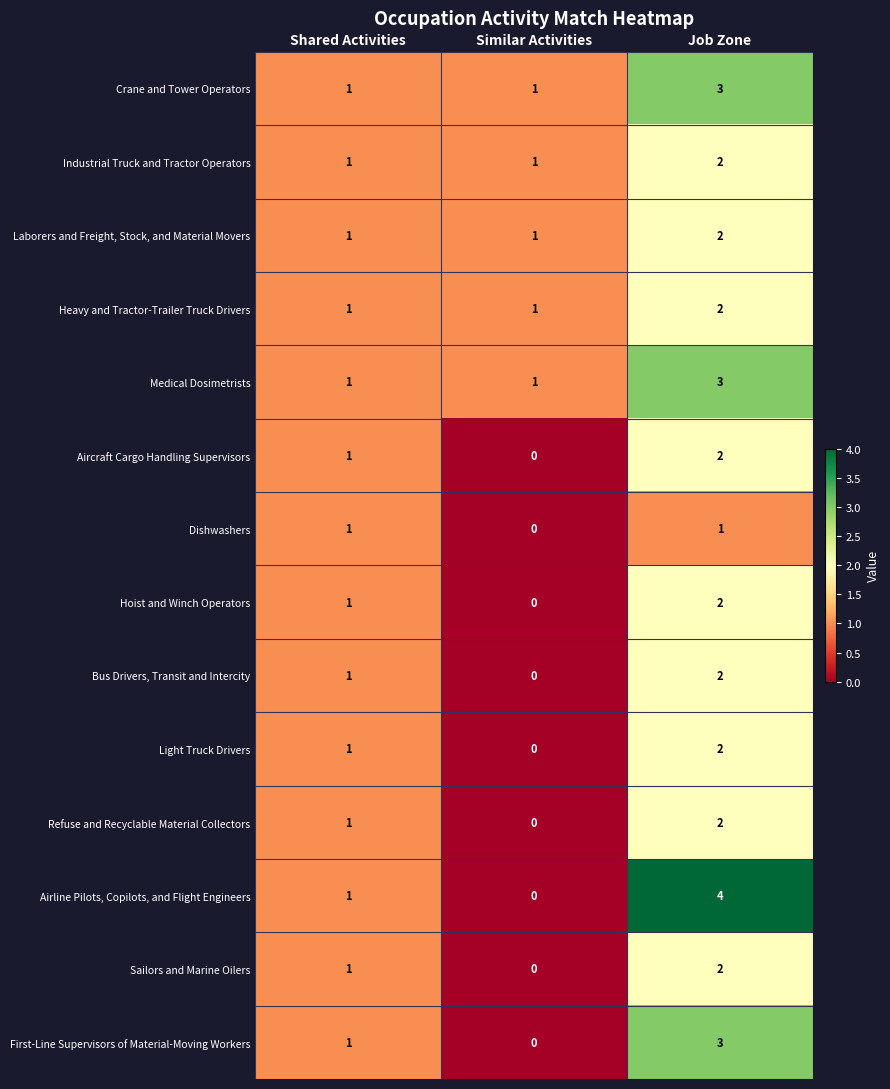

The value of Dishwashers at Job Zone is 1. True or false?

True